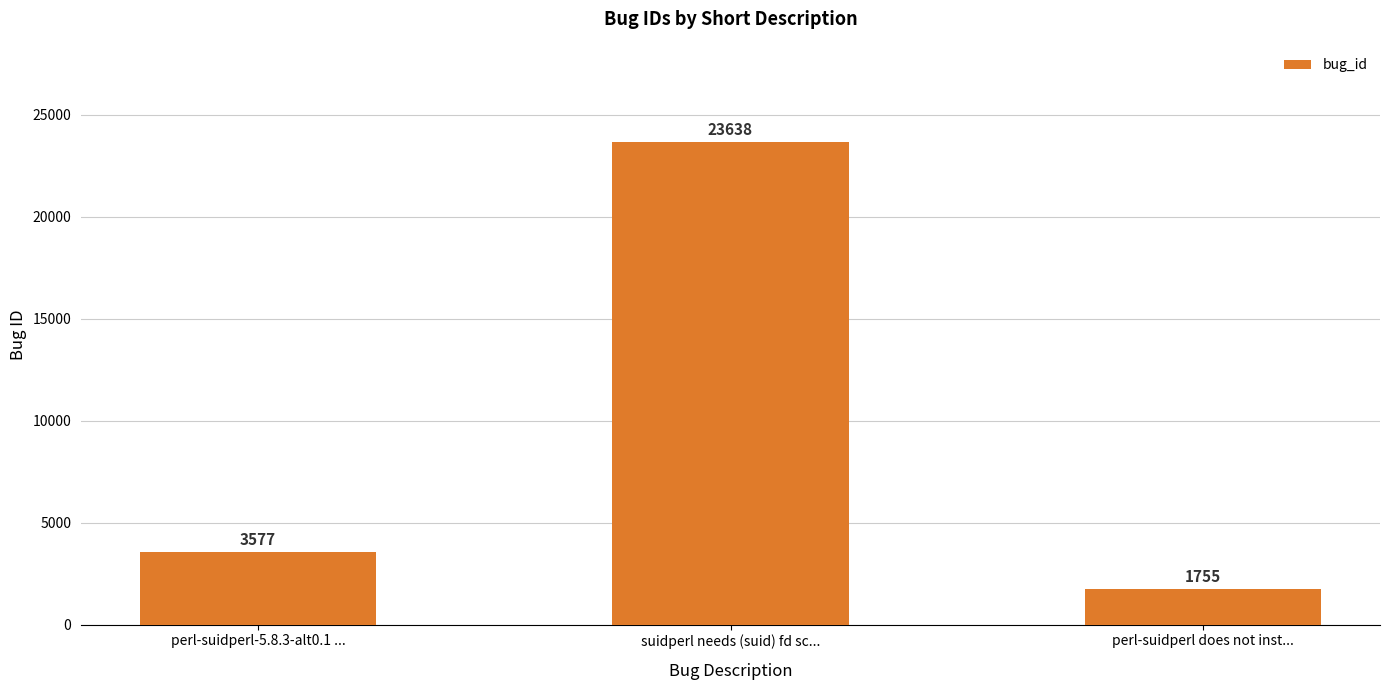

Reading right to left, transcribe all the data shown in this chart.

1755	23638	3577